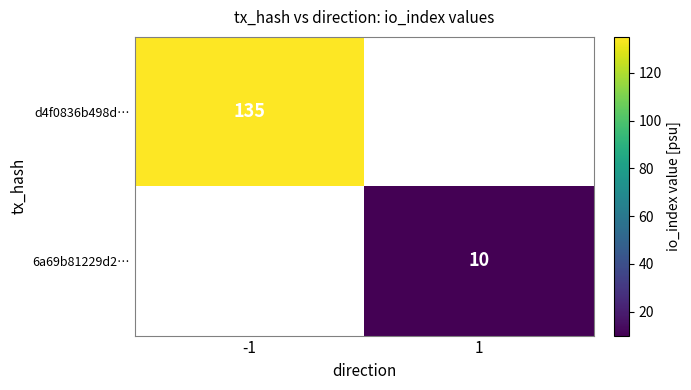

How many distinct data groups are displayed?

2